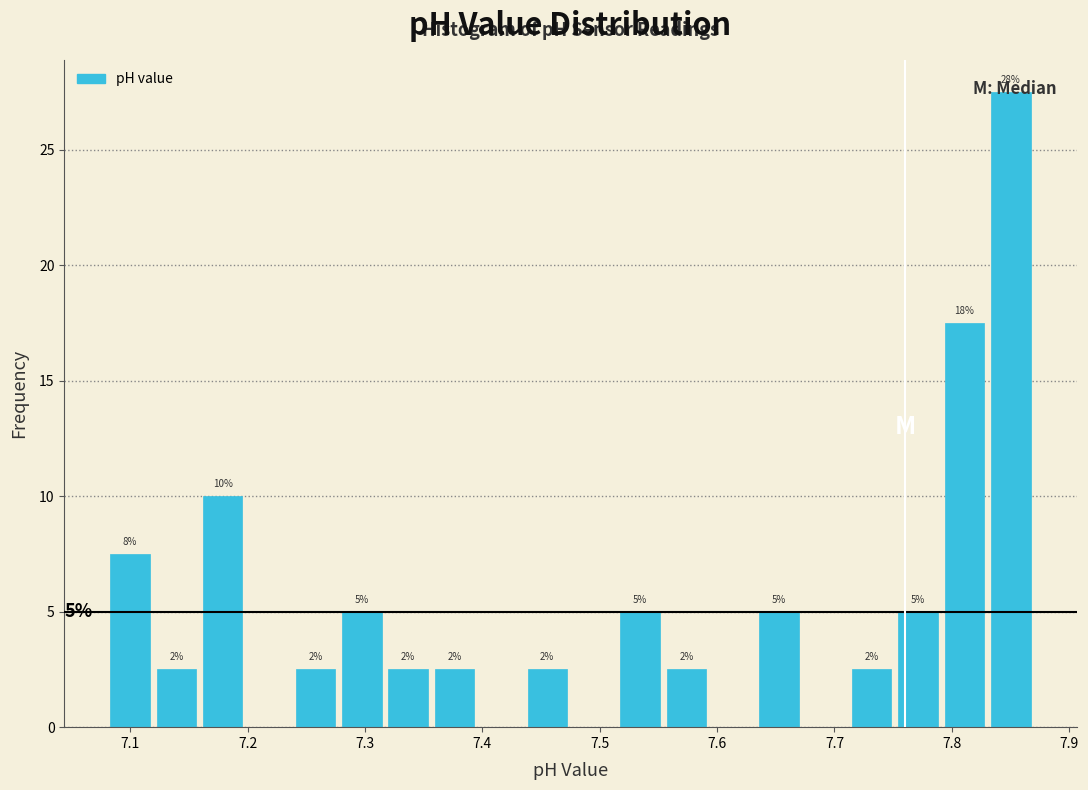

Around what value on the x-axis is the tallest bar? Give the approximate position of its centre, as read against the axis.

7.85